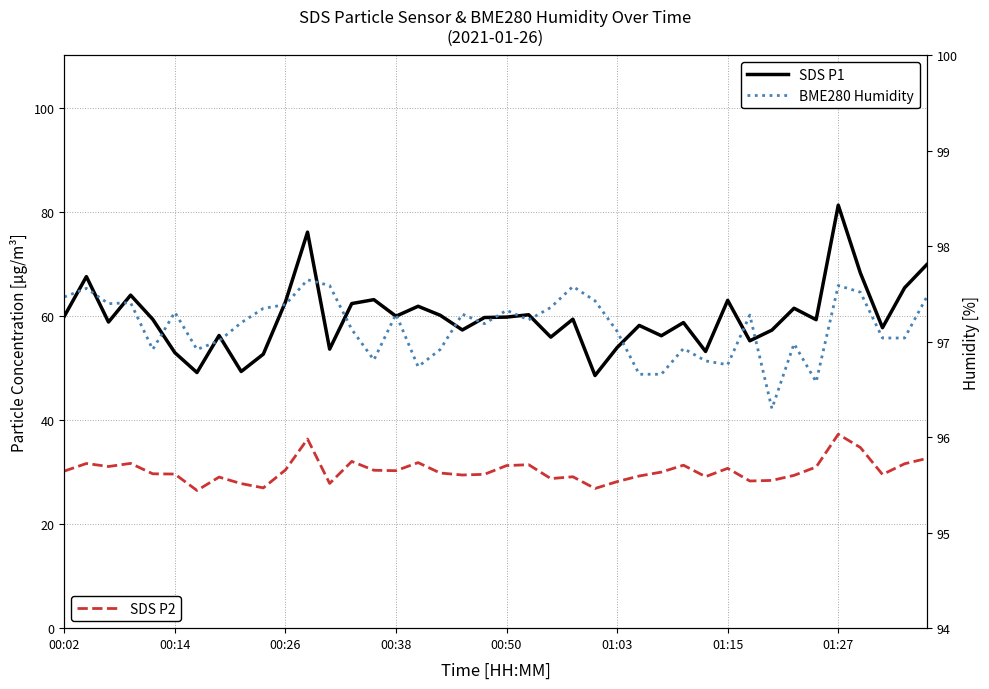

True or false: SDS P1 and SDS P2 cross at least once.

False